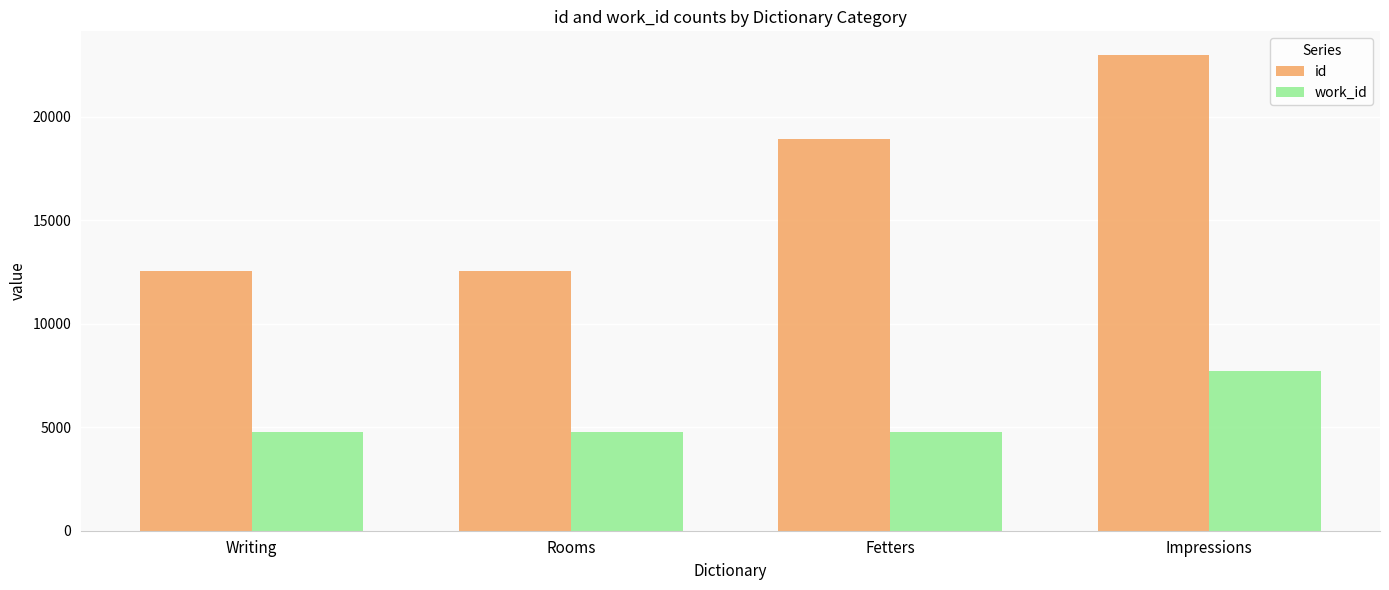

At which category does the chart reach its peak across all series?

Impressions